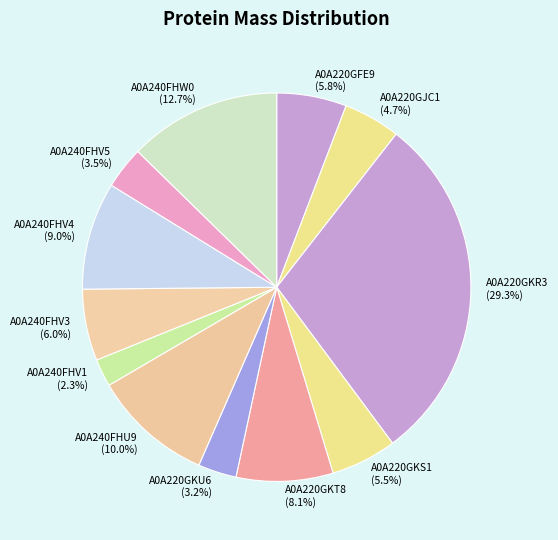

What is the largest slice in the pie chart?

A0A220GKR3